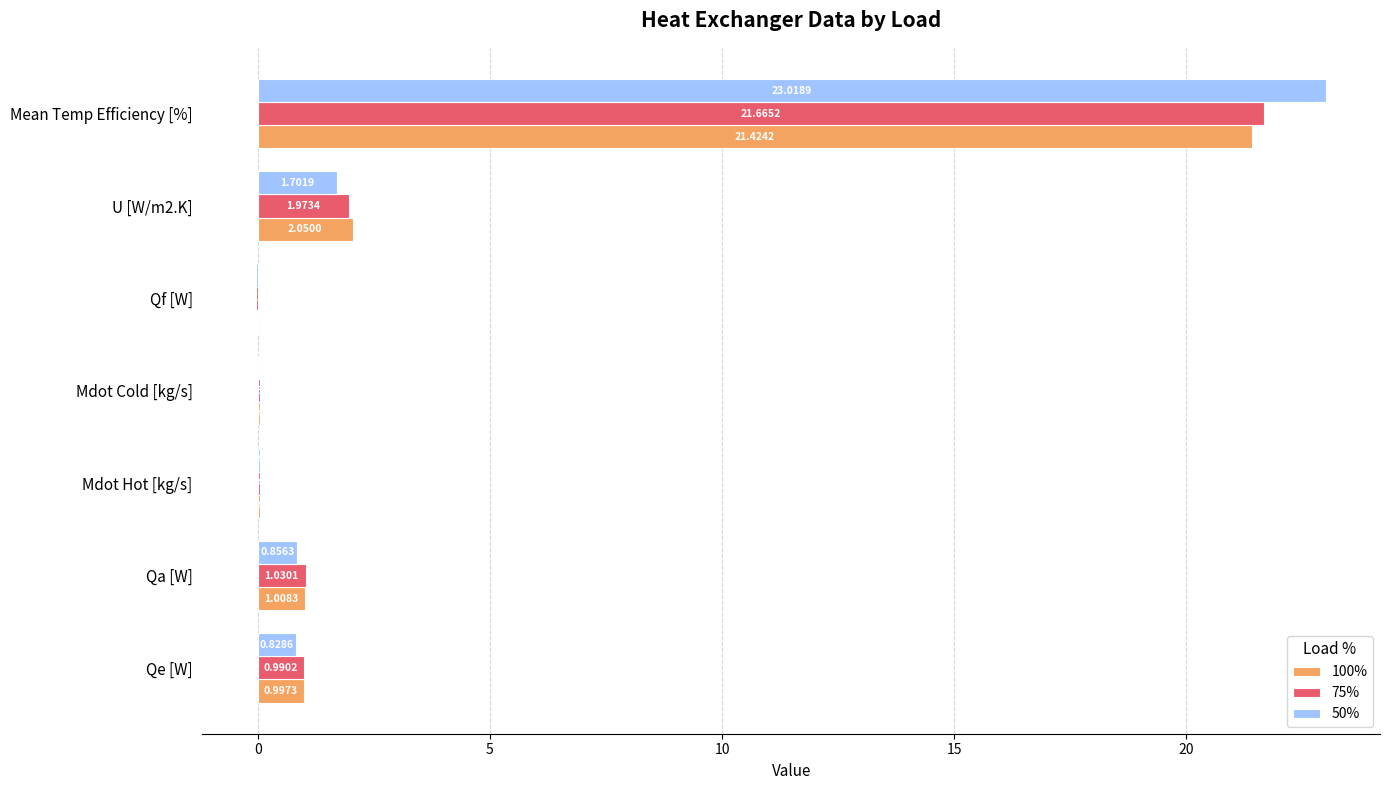

Between Mdot Hot [kg/s] and Qf [W], which series saw the biggest shift?

75%